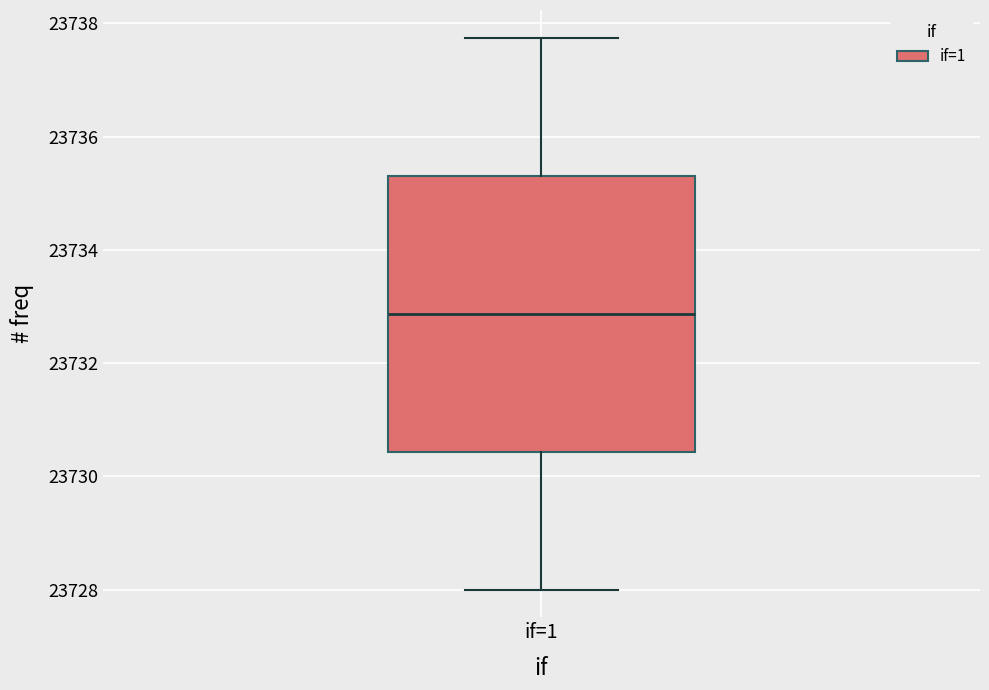

Read this box plot against the y-axis: the position of the median line, the range covered by the box, and the ends of both whiskers. The values are not printed on the chart, so give them approximately, as read against the axis.

median 23732.8, box 23730.4 to 23735.4, whiskers 23728.0 to 23737.8